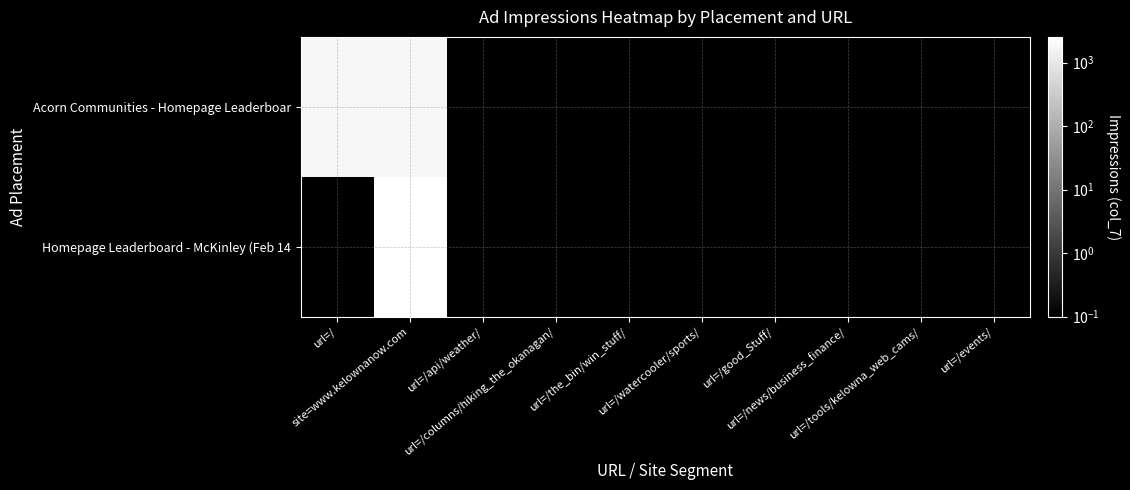

Which series has the largest total across all categories?

Acorn Communities - Homepage Leaderboar